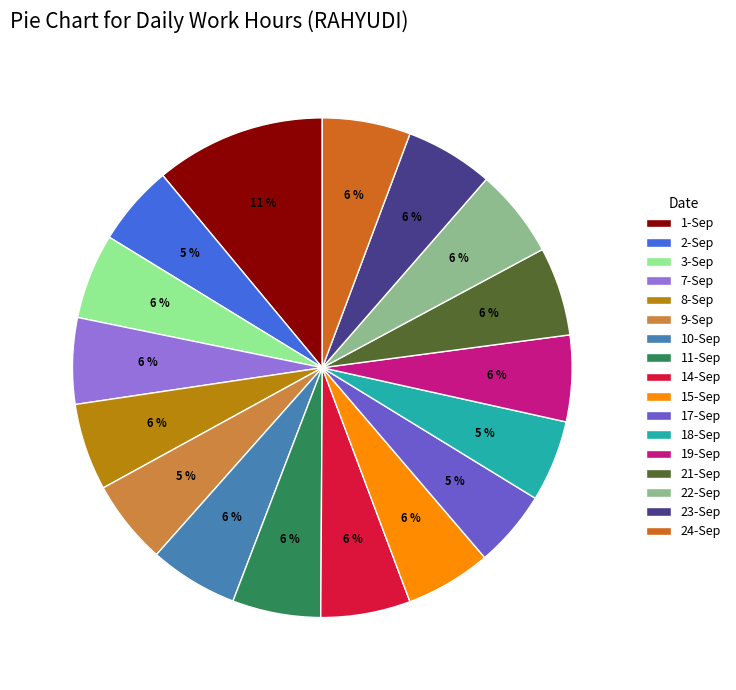

Is there a majority slice in this chart?

No